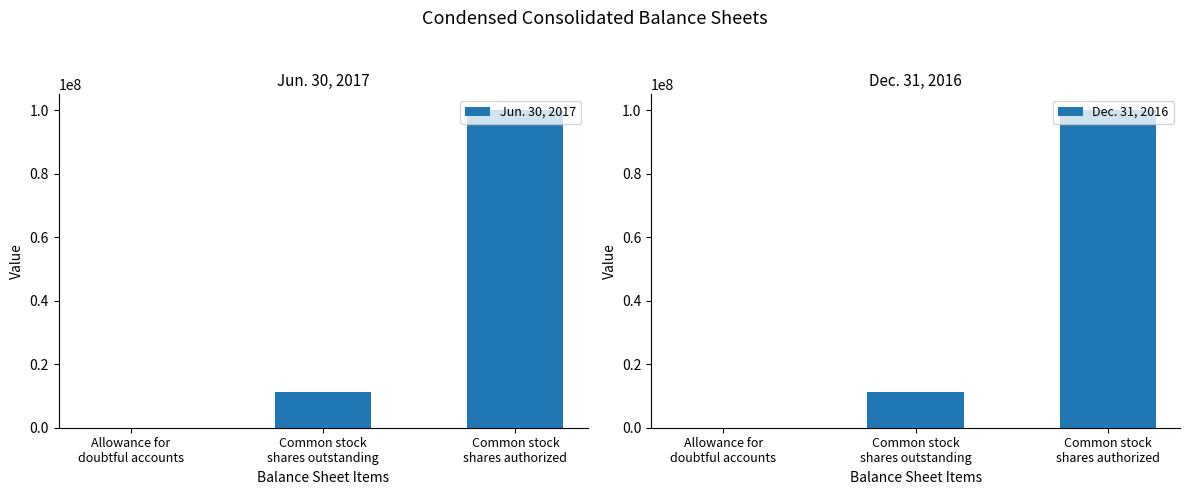

Is the value of Dec. 31, 2016 at Allowance for
doubtful accounts greater than the value of Jun. 30, 2017 at Common stock
shares authorized?

No